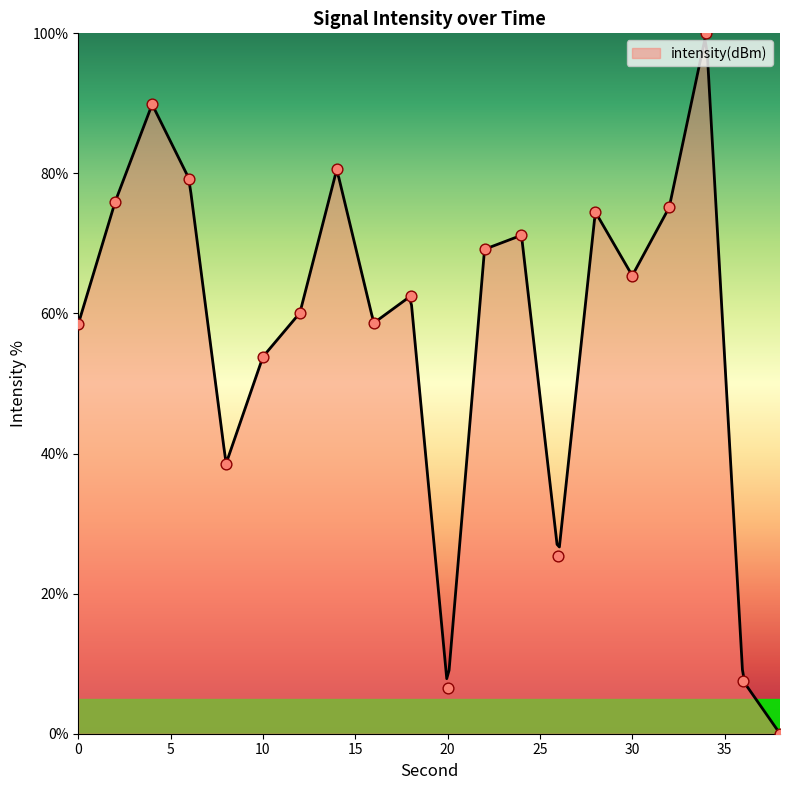

Approximately how many times larger is the value at 28 compared to 6?

0.9